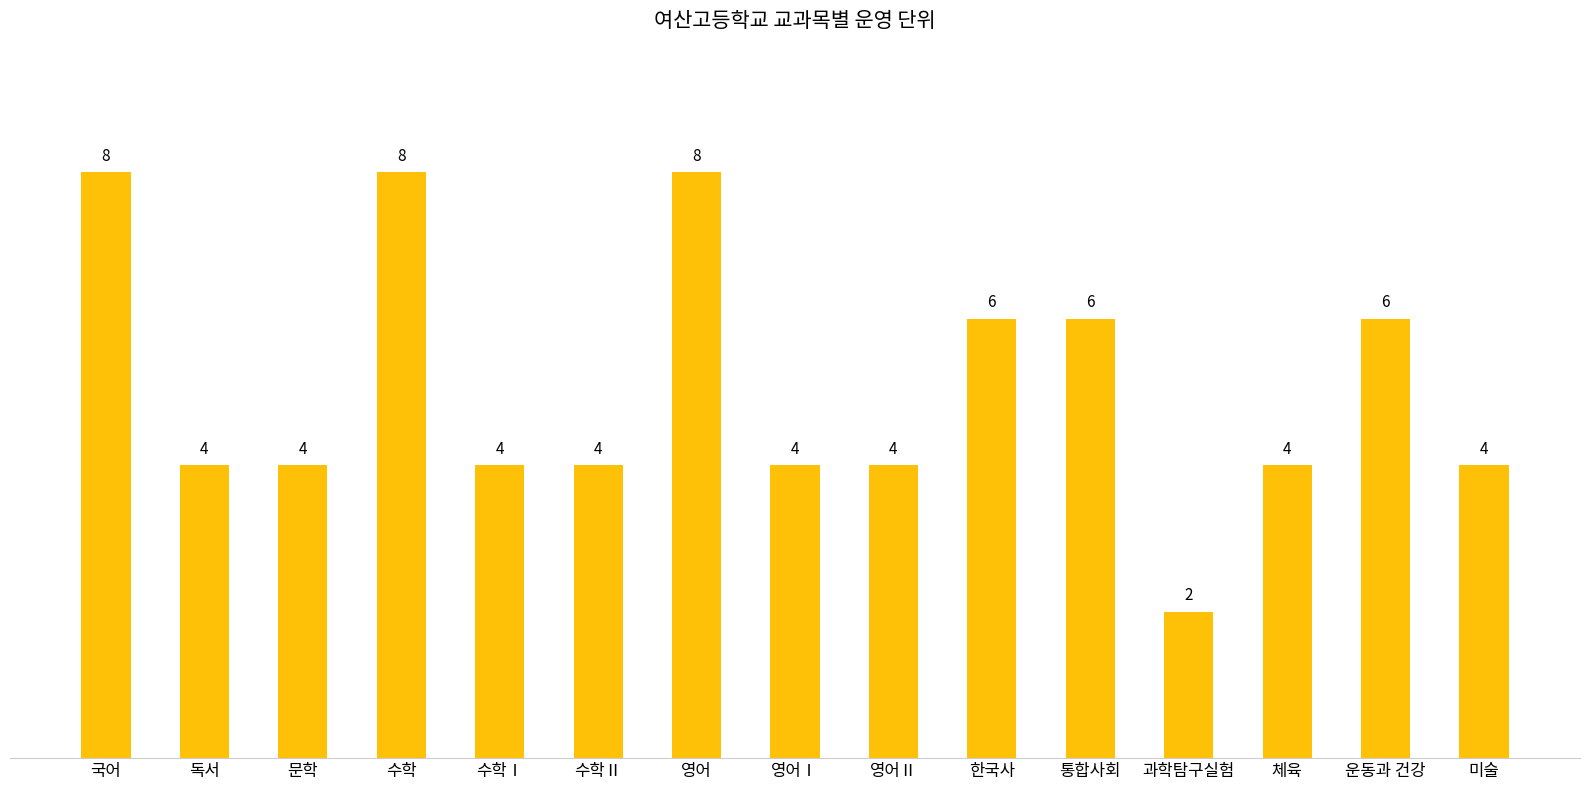

What is the label of the 15th bar from the left?

미술